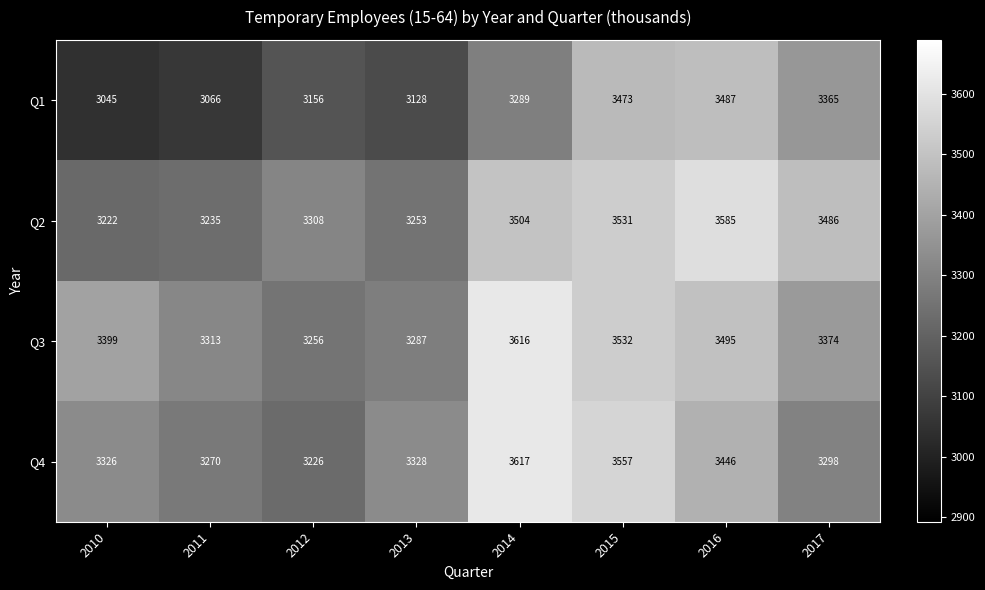

Between 2010 and 2012, which series saw the biggest shift?

Q3